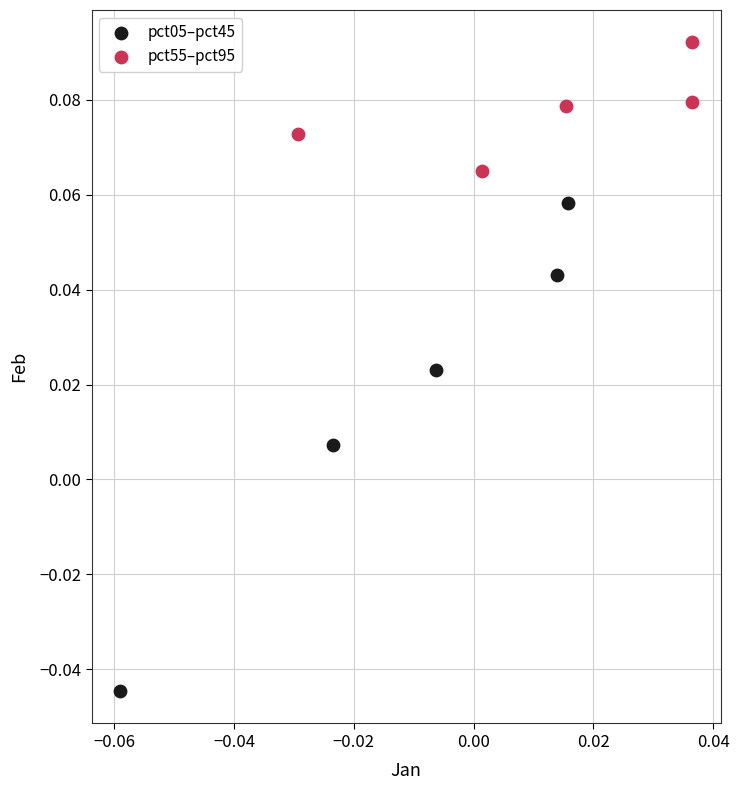

Which series has the largest Y range (max minus min)?

pct05–pct45